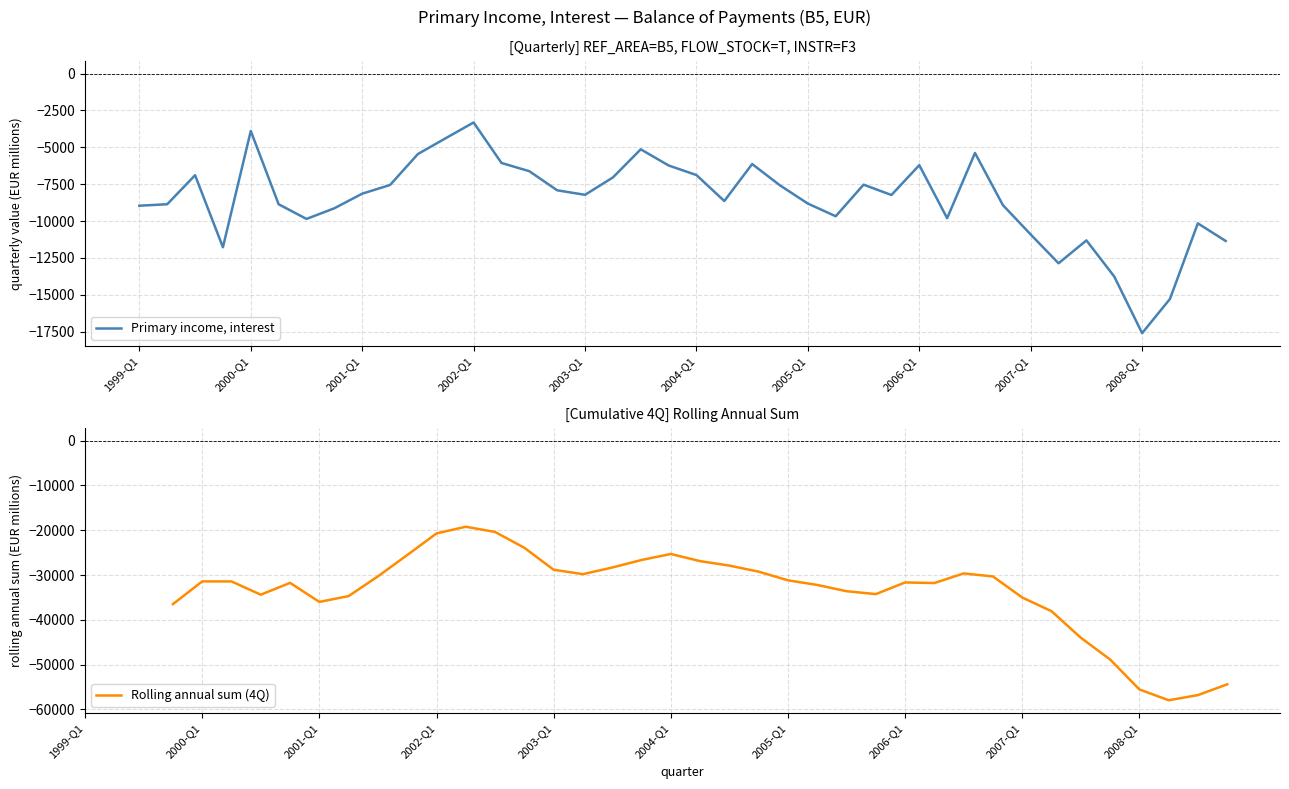

What is the change in value from 2005-Q1 to 2006-Q2?

-988.7